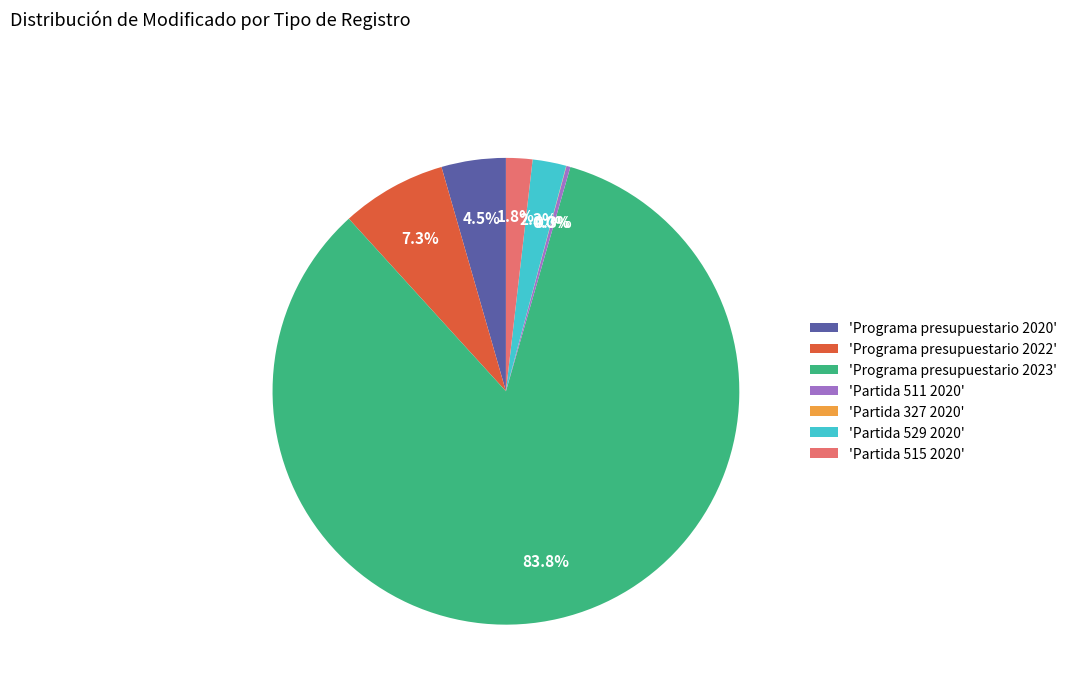

What is the ratio of the value at 'Programa presupuestario 2023' to the value at 'Programa presupuestario 2022'?

11.5